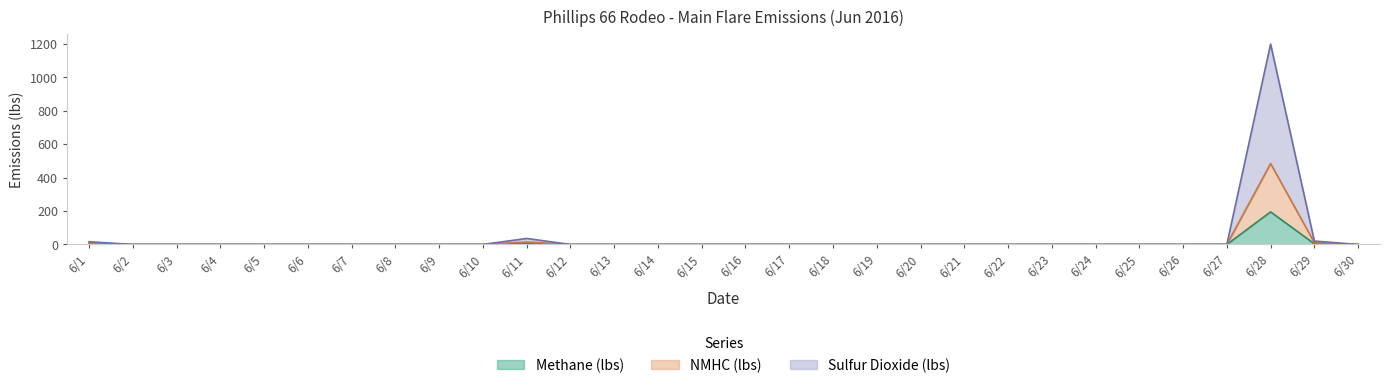

At which label does NMHC (lbs) reach its minimum?

6/2